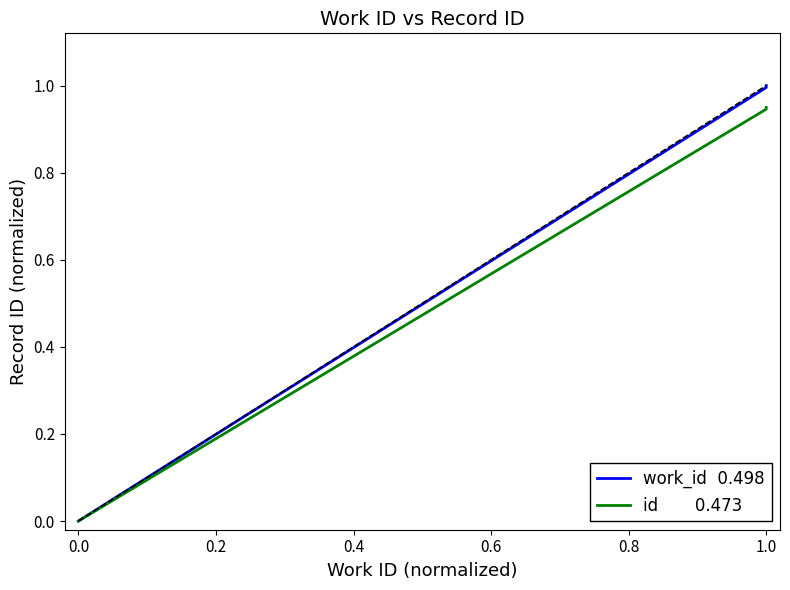

True or false: work_id  0.498 and id       0.473 cross at least once.

False